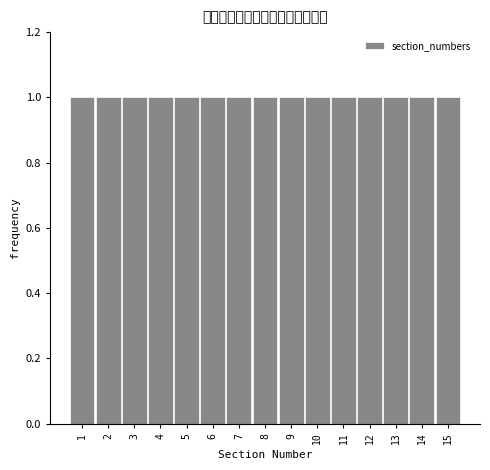

Reading left to right, transcribe this chart: for each bar, give the range it covers on the x-axis and its height. The values are not printed on the chart, so give them approximately, as read against the axis.

0.5 to 1.5: 1
1.5 to 2.5: 1
2.5 to 3.5: 1
3.5 to 4.5: 1
4.5 to 5.5: 1
5.5 to 6.5: 1
6.5 to 7.5: 1
7.5 to 8.5: 1
8.5 to 9.5: 1
9.5 to 10.5: 1
10.5 to 11.5: 1
11.5 to 12.5: 1
12.5 to 13.5: 1
13.5 to 14.5: 1
14.5 to 15.5: 1